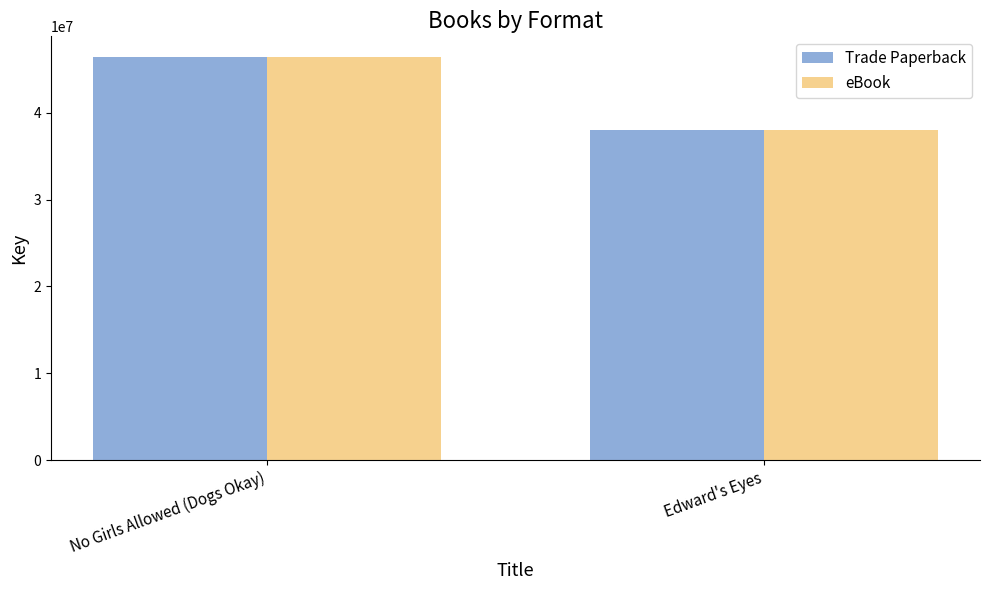

What is the sum of all Trade Paperback values?

84480552